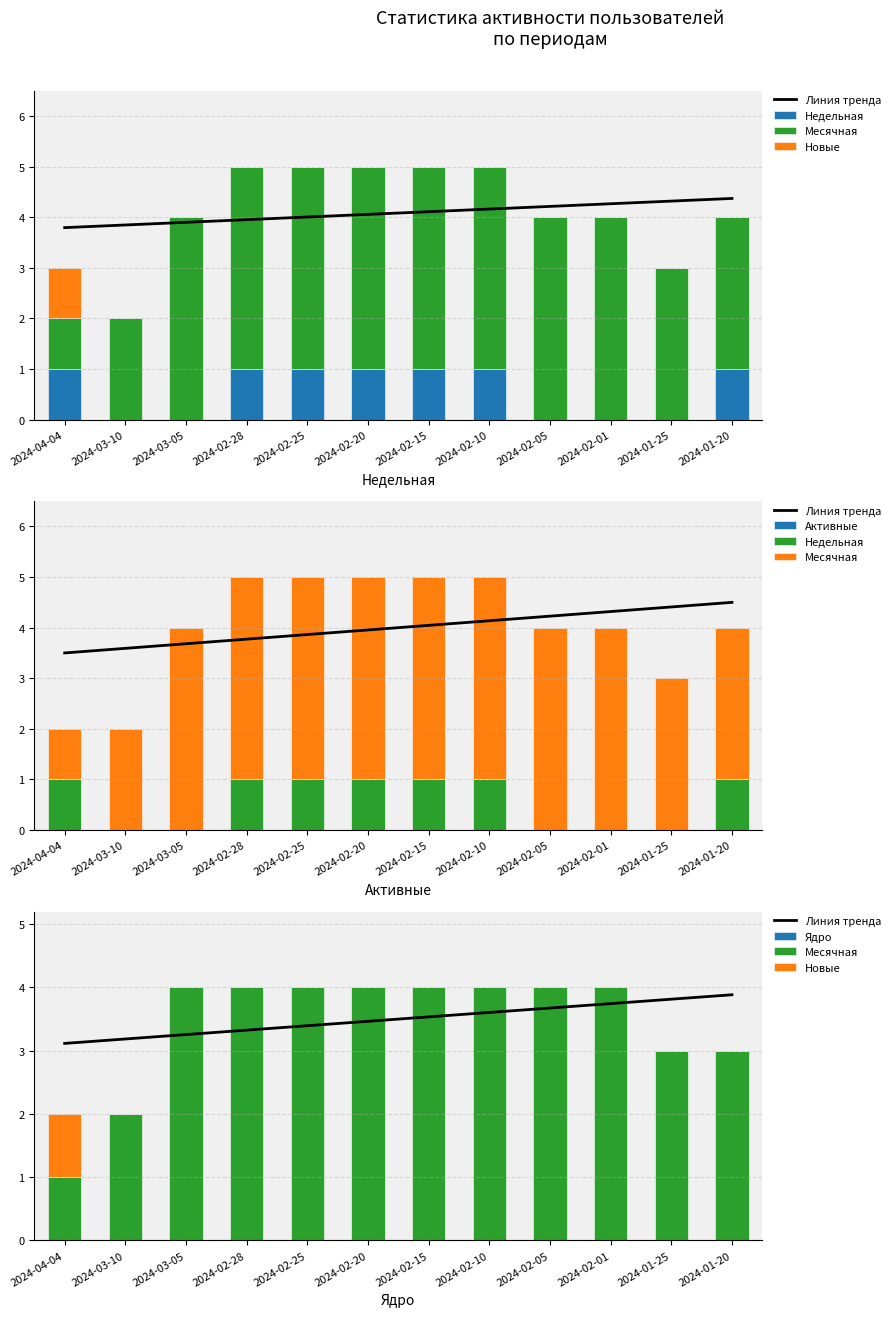

What is the spread (max minus min) of values at 2024-01-25?

3.8